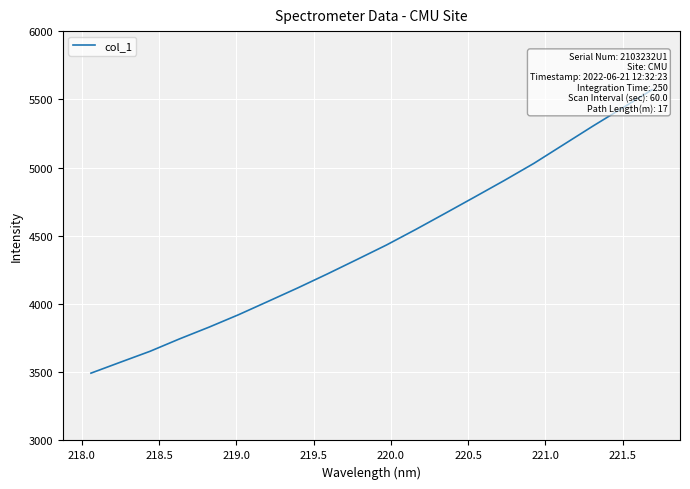

True or false: the data shows 2597.5 at 220.0.

False